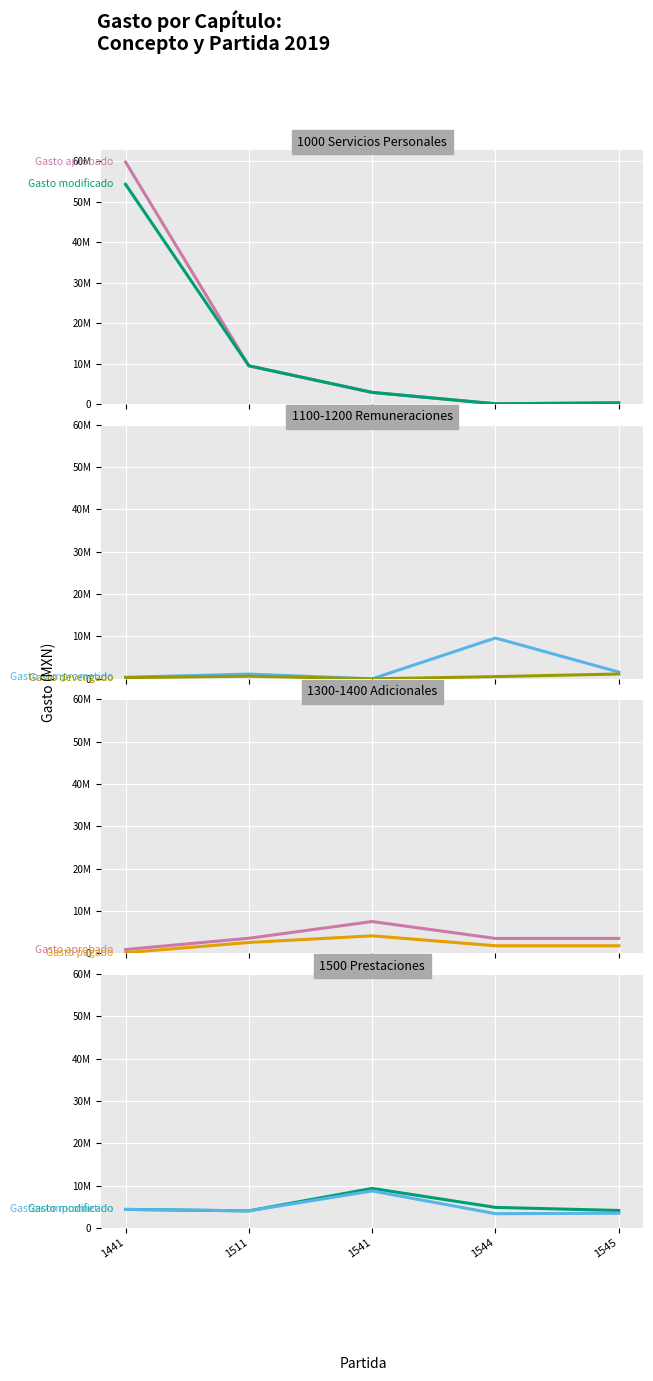

What are all the series names shown in the legend?

Gasto aprobado, Gasto modificado, Gasto comprometido, Gasto devengado, Gasto pagado